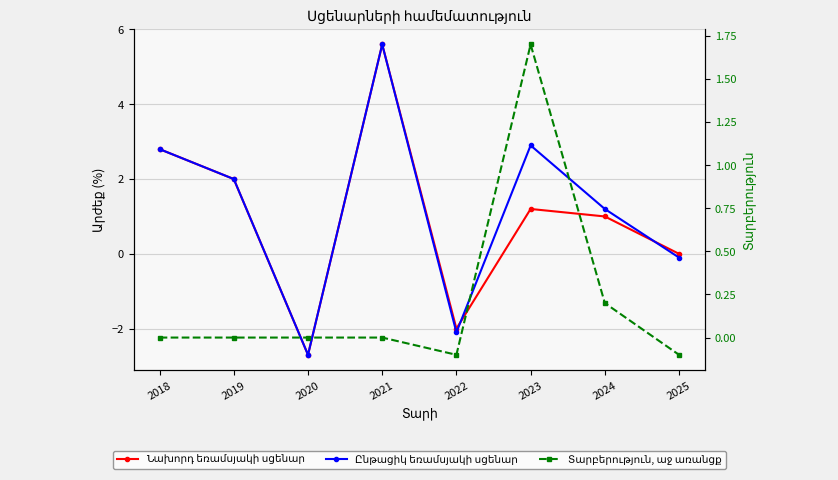

What is the difference between the maximum and minimum values in the Նախորդ եռամսյակի սցենար series?

8.3